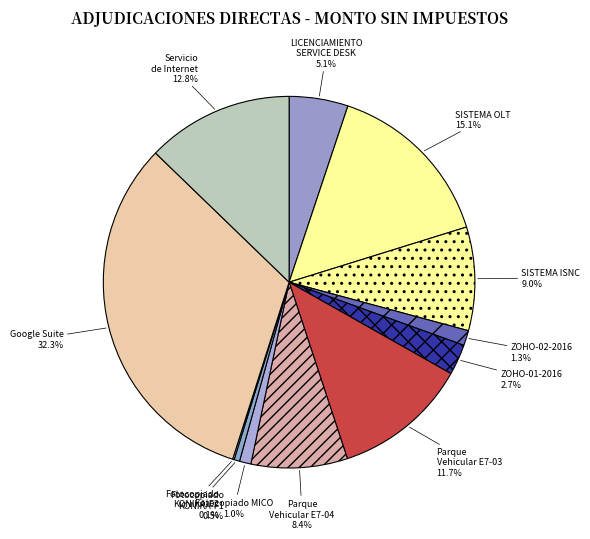

To the nearest percent, what portion does Parque Vehicular E7-04 represent?

8%